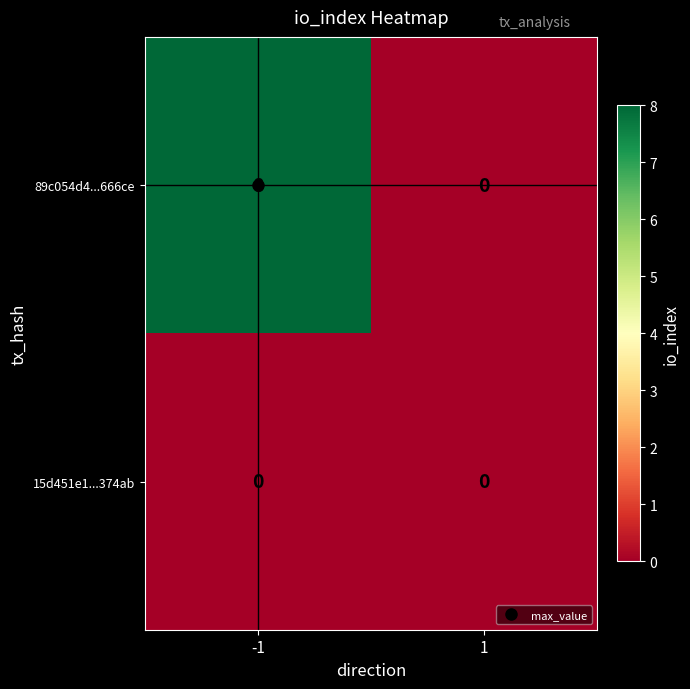

The 15d451e1...374ab series shows 0 at -1. True or false?

True